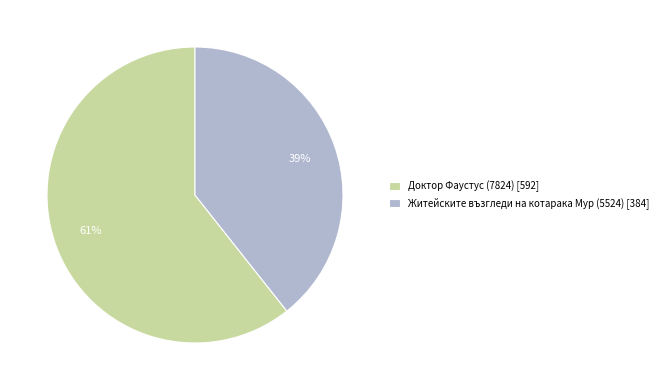

Is the sum of Доктор Фаустус (7824) and Житейските възгледи на котарака Мур (5524) greater than half?

Yes